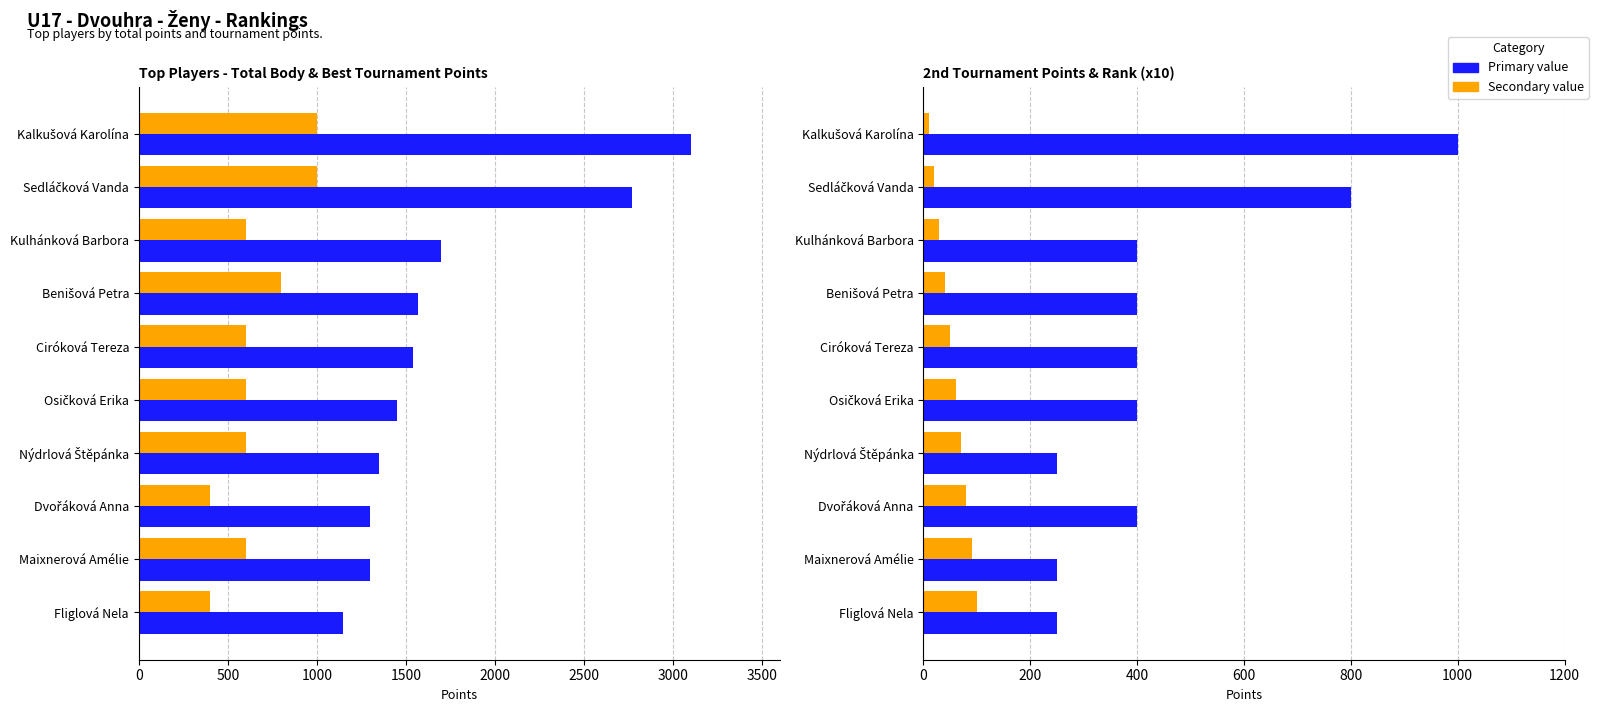

What is the minimum value shown in the chart?

10